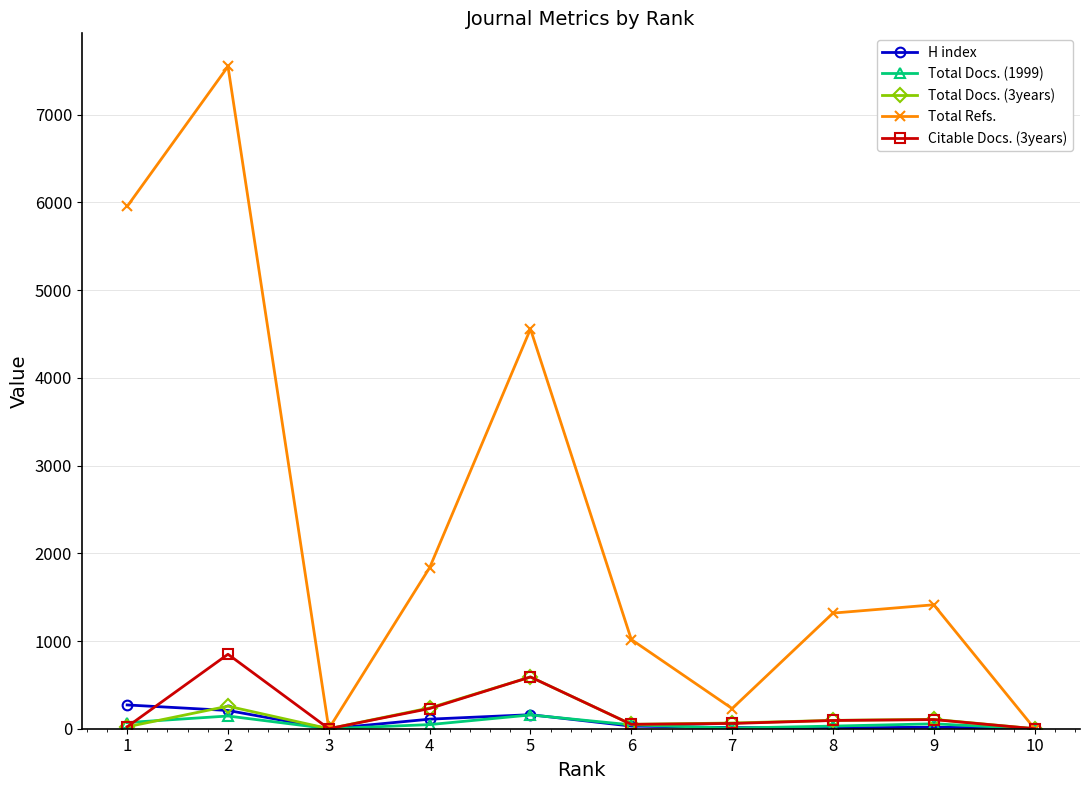

What is the maximum value shown in the chart?

7550